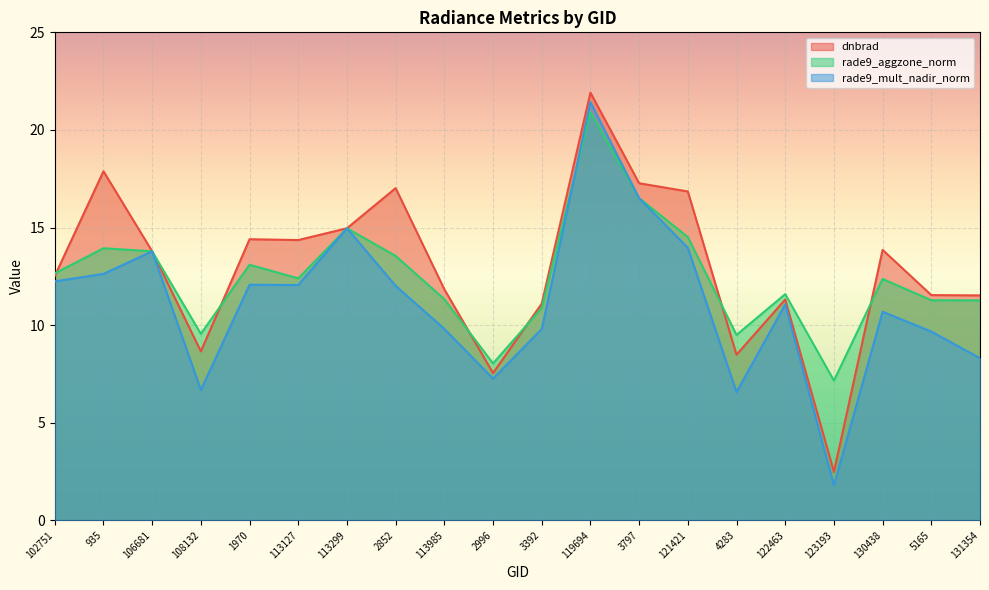

What is the difference between the maximum and minimum values in the rade9_aggzone_norm series?

13.7